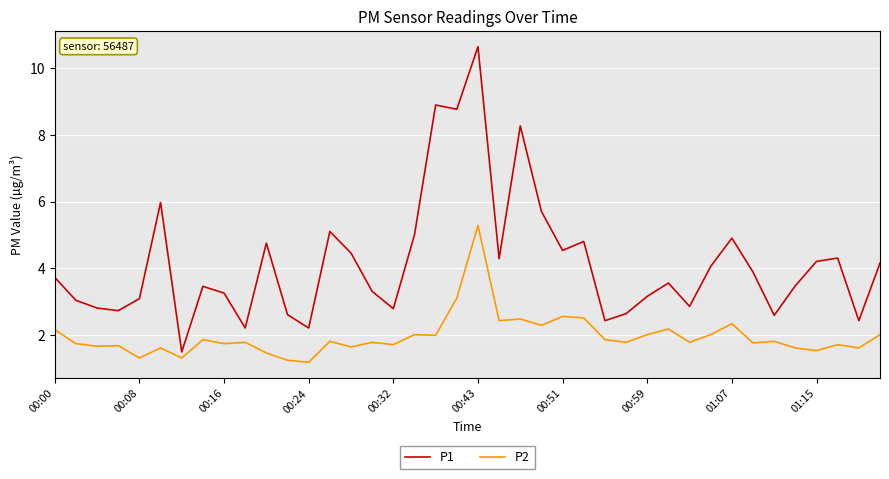

Which series has the widest spread of values?

P1